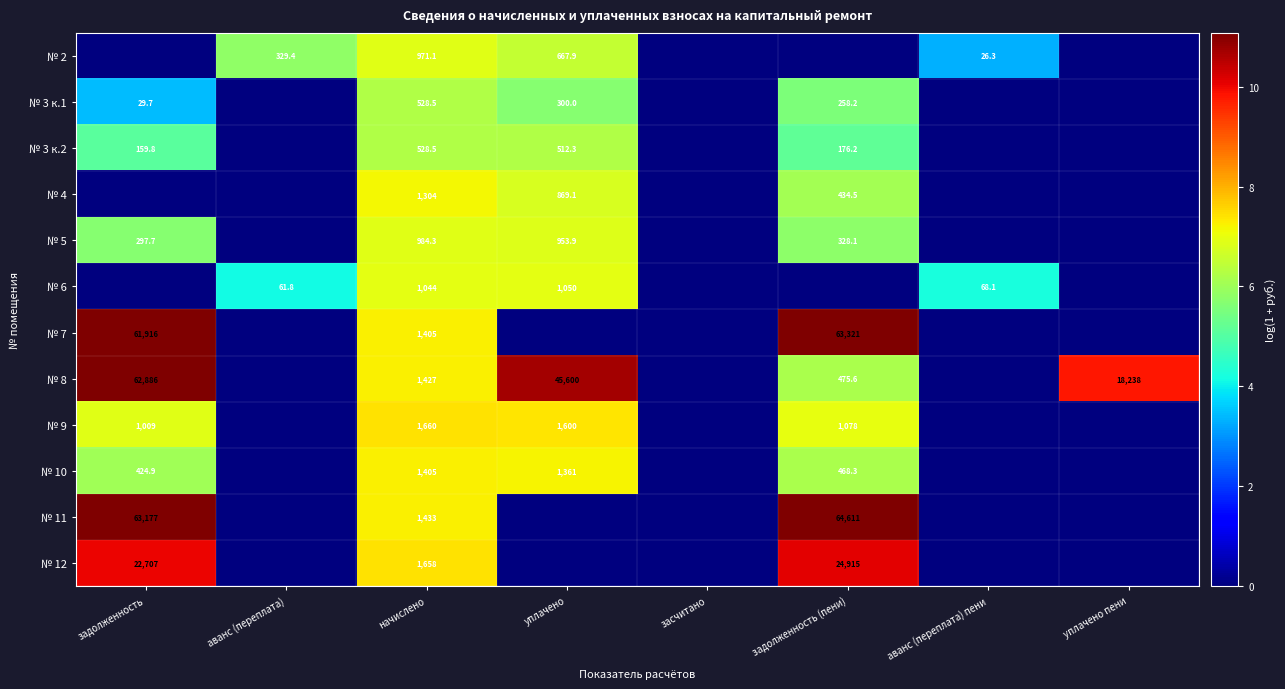

True or false: № 4 has a value of 869.1 at уплачено.

True